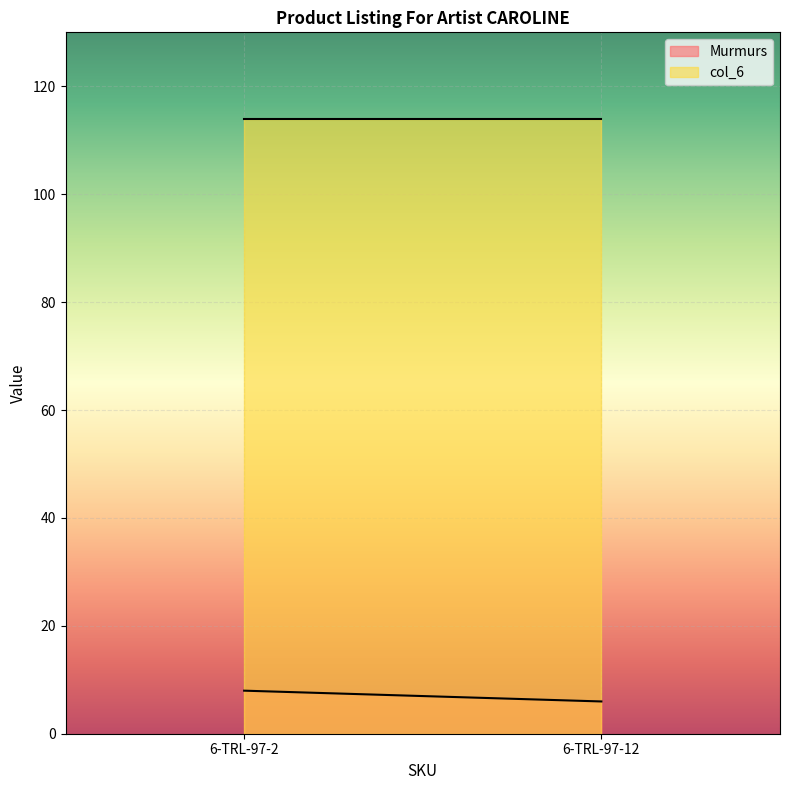

What are all the series names shown in the legend?

Murmurs, col_6